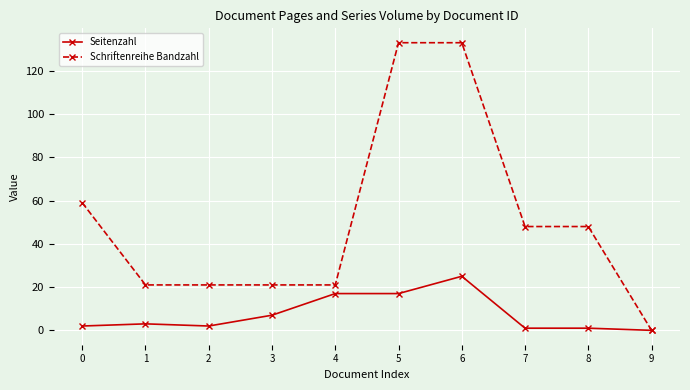

List the series in order of their overall mean, highest first.

Schriftenreihe Bandzahl, Seitenzahl